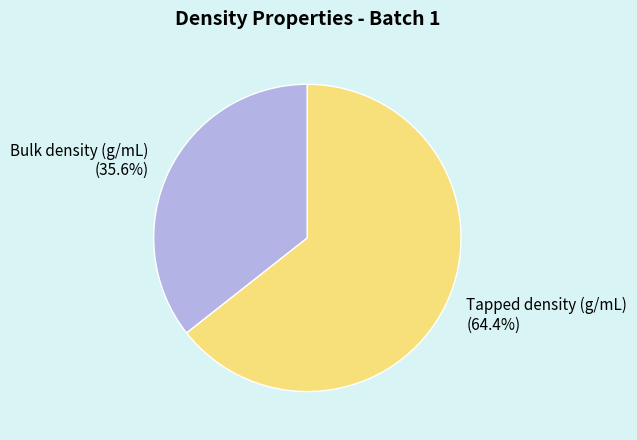

How many segments does this pie chart have?

2